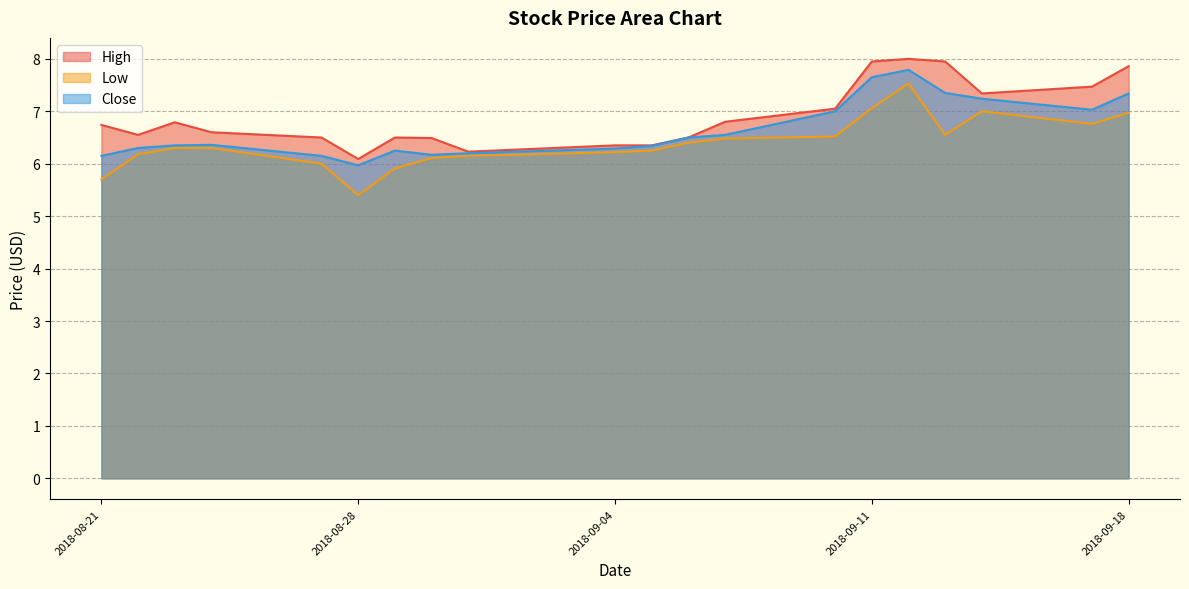

Reading left to right, what are all the values shown in this chart?

High: 6.7	6.6	6.8	6.6	6.5	6.1	6.5	6.5	6.2	6.3	6.3	6.5	6.8	7.1	7.9	8.0	7.9	7.3	7.5	7.9
Low: 5.7	6.2	6.3	6.3	6.0	5.4	5.9	6.1	6.2	6.2	6.2	6.4	6.5	6.5	7.1	7.5	6.6	7.0	6.8	7.0
Close: 6.2	6.3	6.3	6.4	6.2	6.0	6.2	6.2	6.2	6.3	6.3	6.5	6.6	7.0	7.7	7.8	7.3	7.2	7.0	7.3